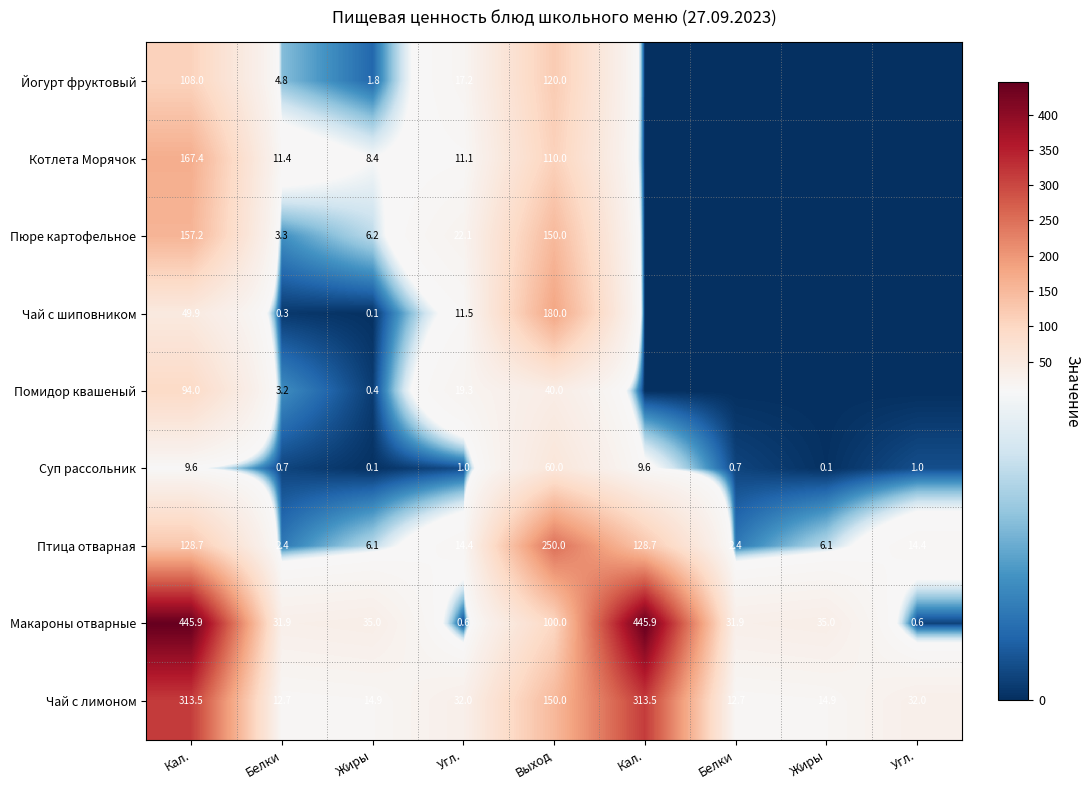

What is the approximate value of Помидор квашеный at Белки?

3.2